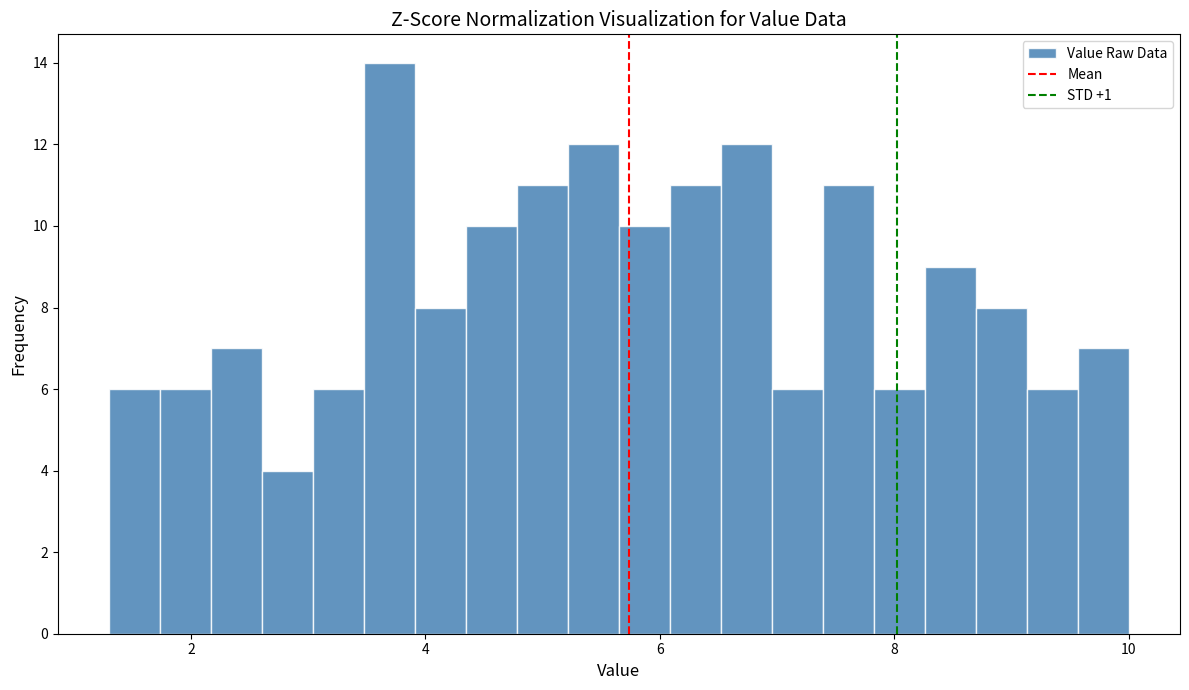

Around what value on the x-axis is the tallest bar? Give the approximate position of its centre, as read against the axis.

3.6